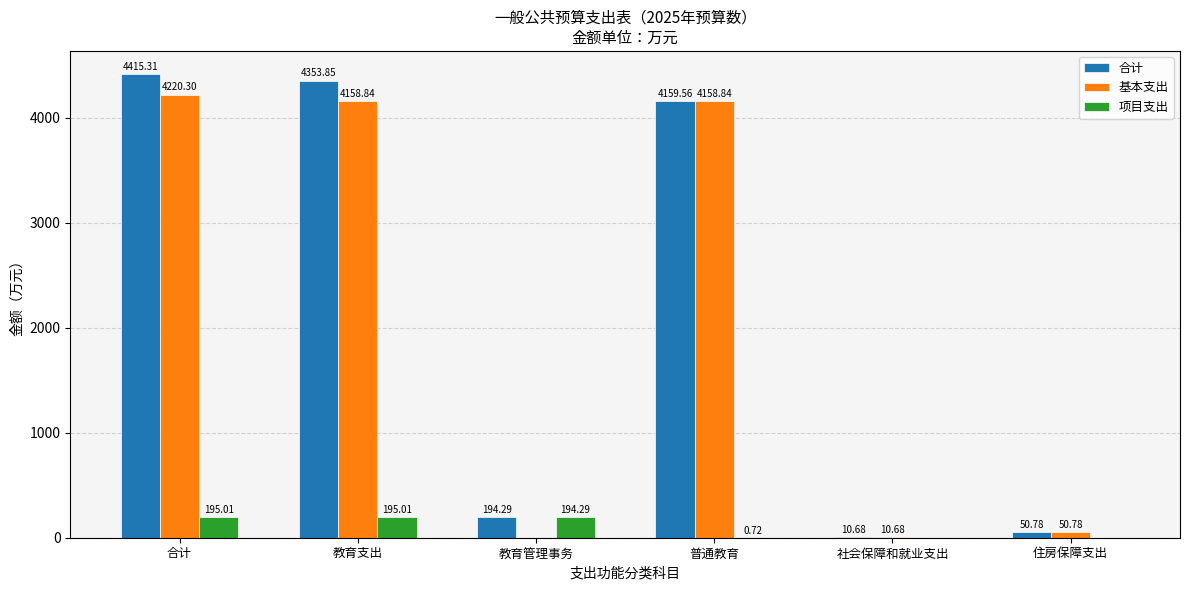

Count the number of categories in the chart.

6